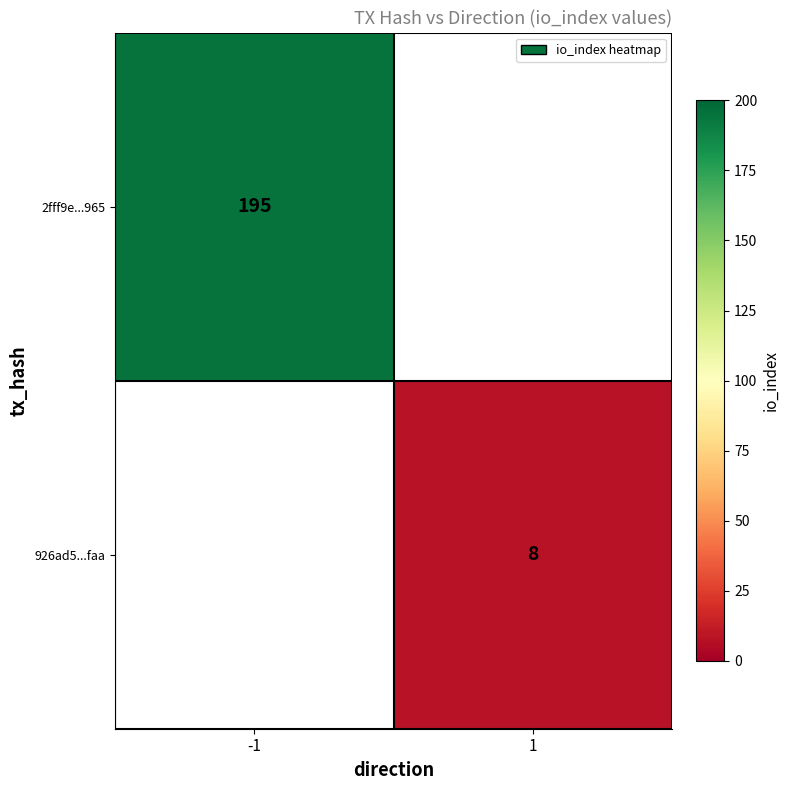

How many categories are shown in the chart?

2